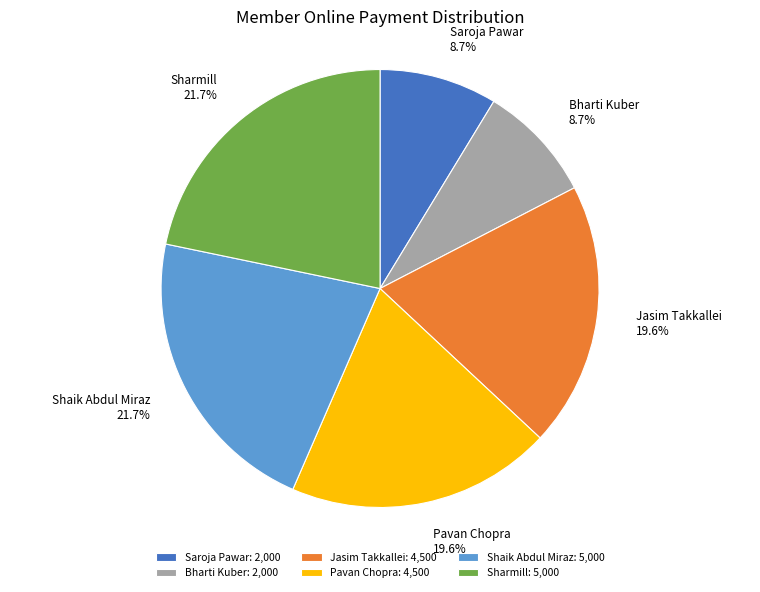

To the nearest percent, what is the difference between the largest and smallest slice percentages?

13%